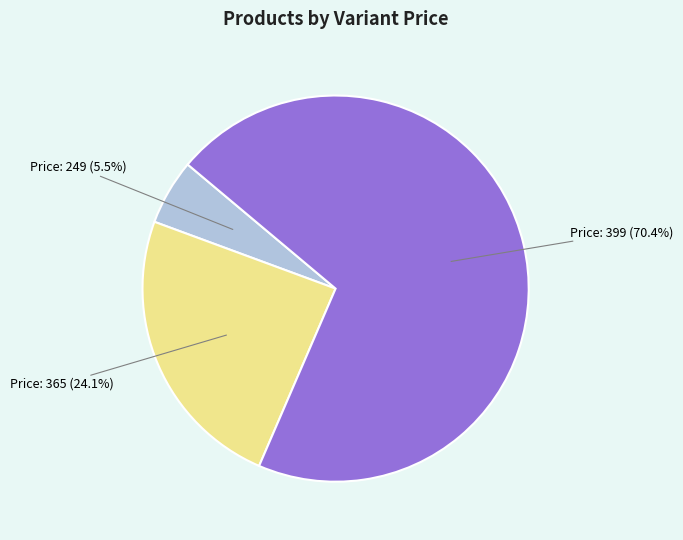

Is there a majority slice in this chart?

Yes